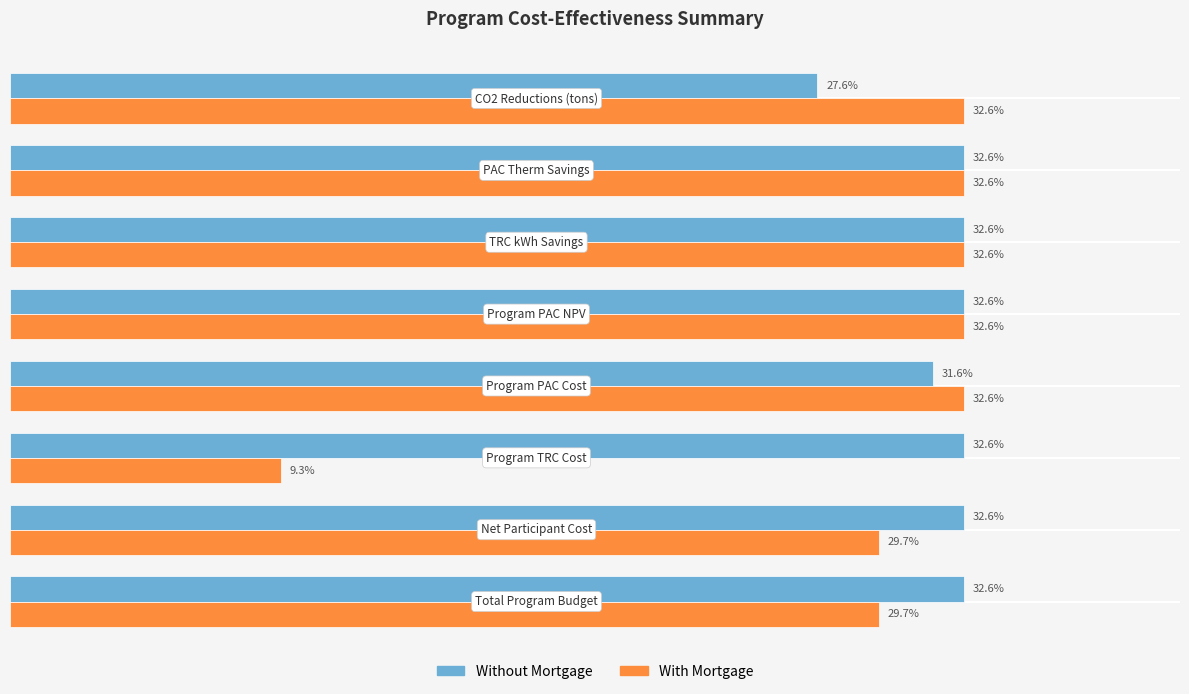

Which series has the largest range (max minus min)?

With Mortgage